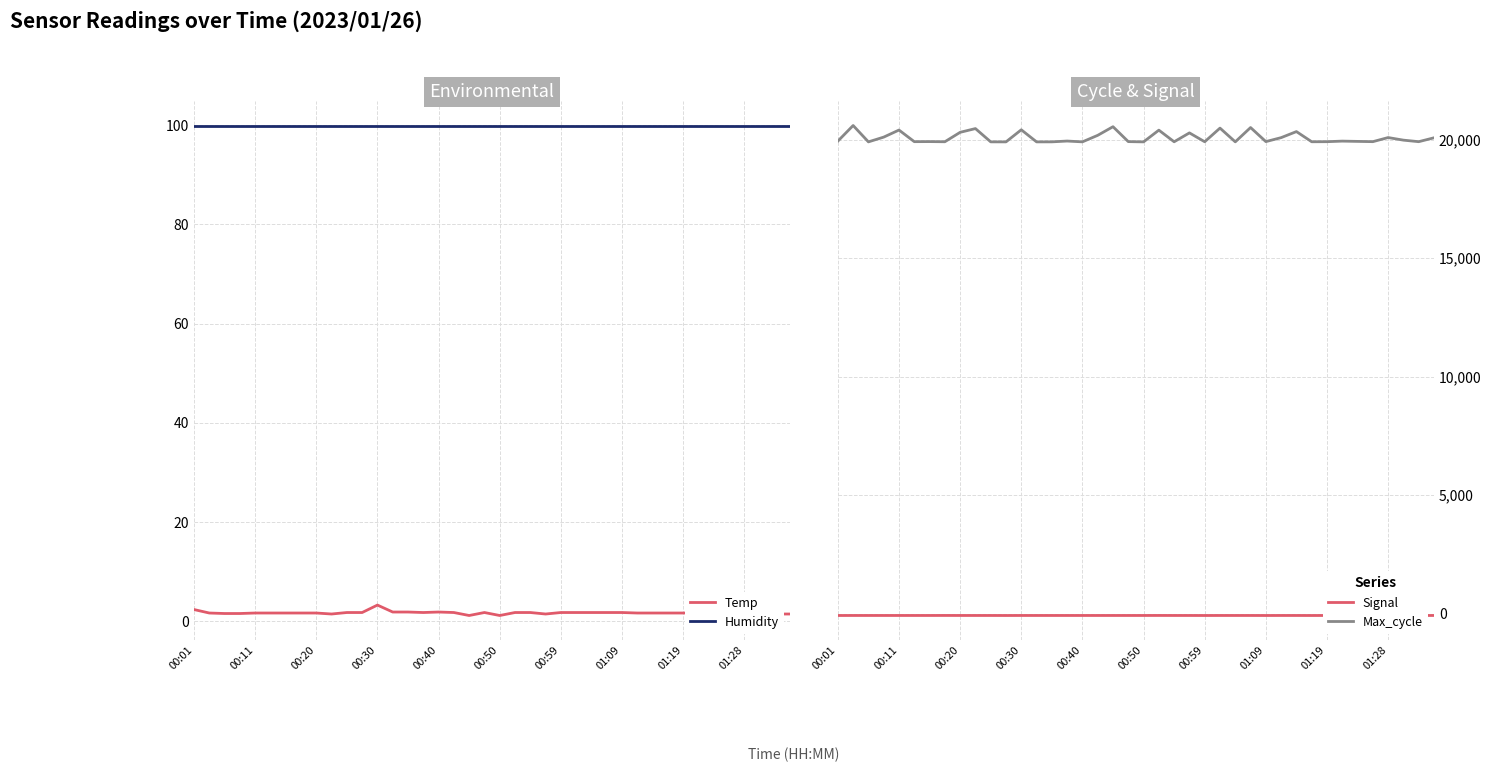

Is it true that Humidity equals 46.2 at 00:30?

False